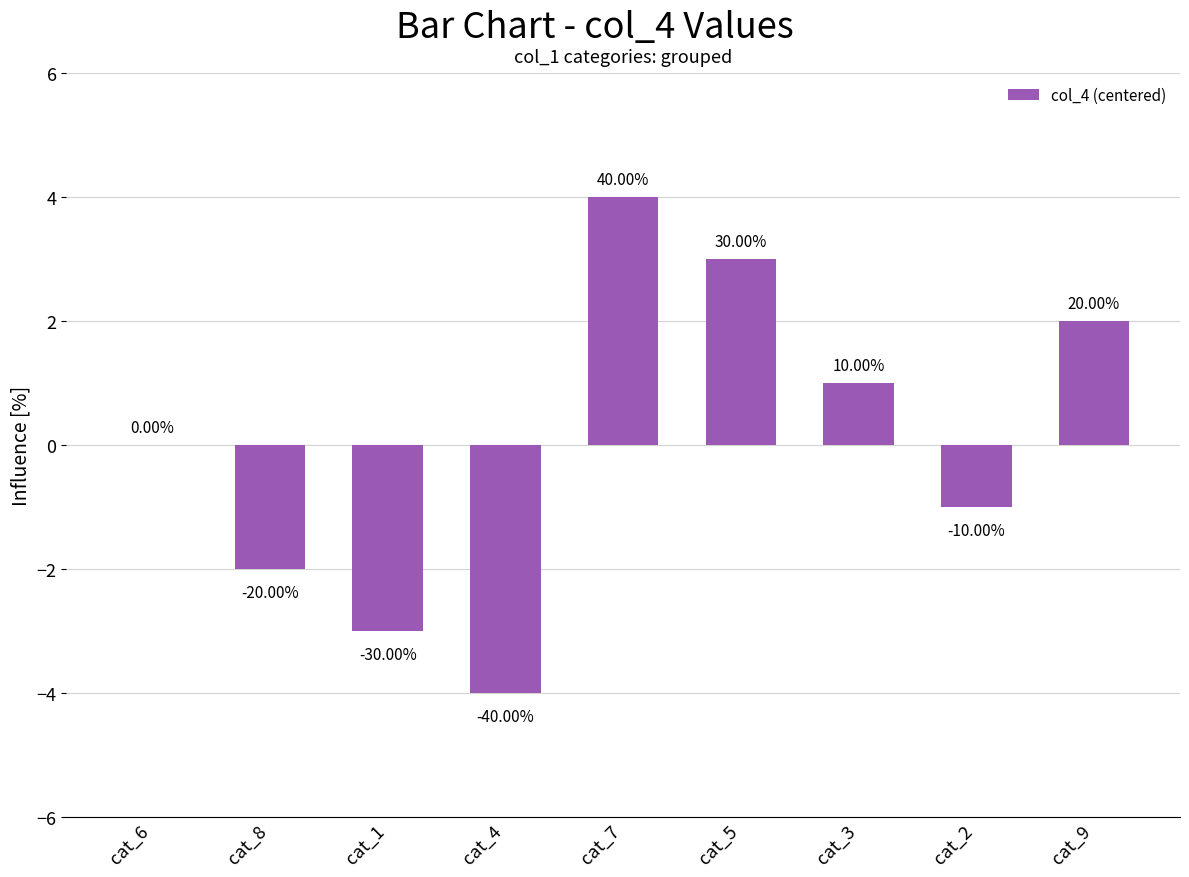

Is it true that the value at cat_5 is 3?

True